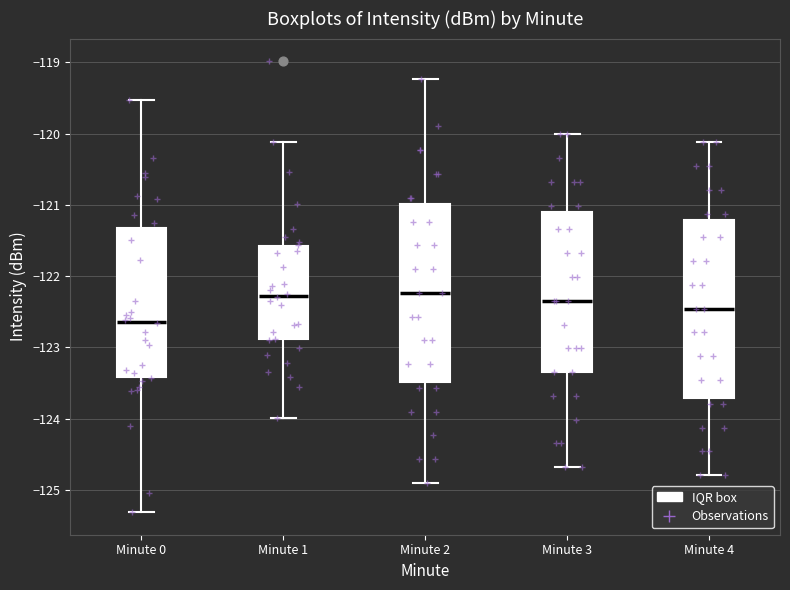

Reading left to right, transcribe this box plot: for each box, give where its median line is, the range the box spans, and where its two whiskers end, as read against the y-axis. The values are not printed on the chart, so give them approximately, as read against the axis.

Minute 0: median -122.6, box -123.4 to -121.3, whiskers -125.3 to -119.5
Minute 1: median -122.3, box -122.9 to -121.6, whiskers -124.0 to -120.1
Minute 2: median -122.2, box -123.5 to -121.0, whiskers -124.9 to -119.2
Minute 3: median -122.3, box -123.3 to -121.1, whiskers -124.7 to -120.0
Minute 4: median -122.5, box -123.7 to -121.2, whiskers -124.8 to -120.1